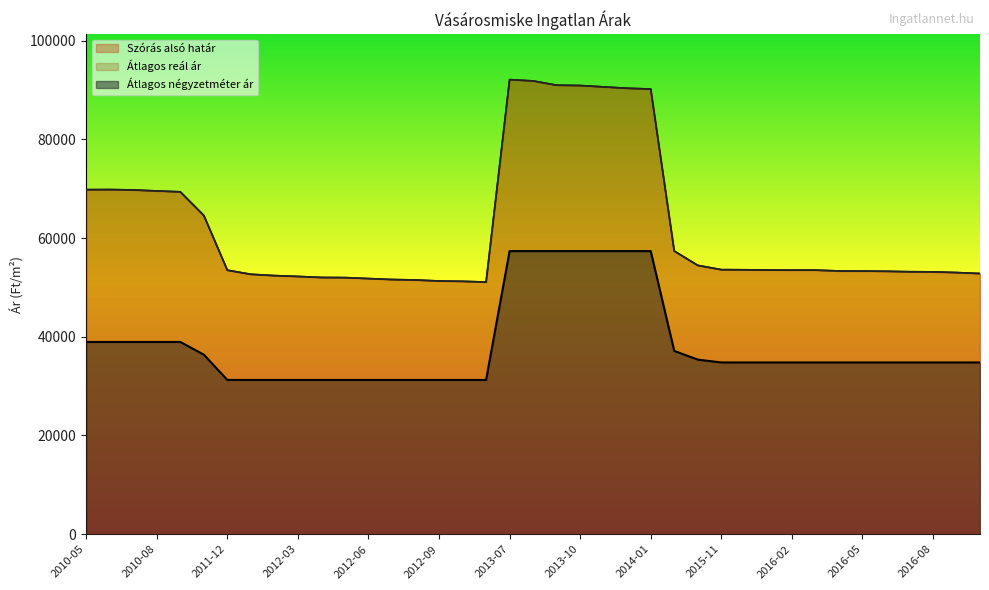

How many values in the Átlagos reál ár series are below 53505?

19